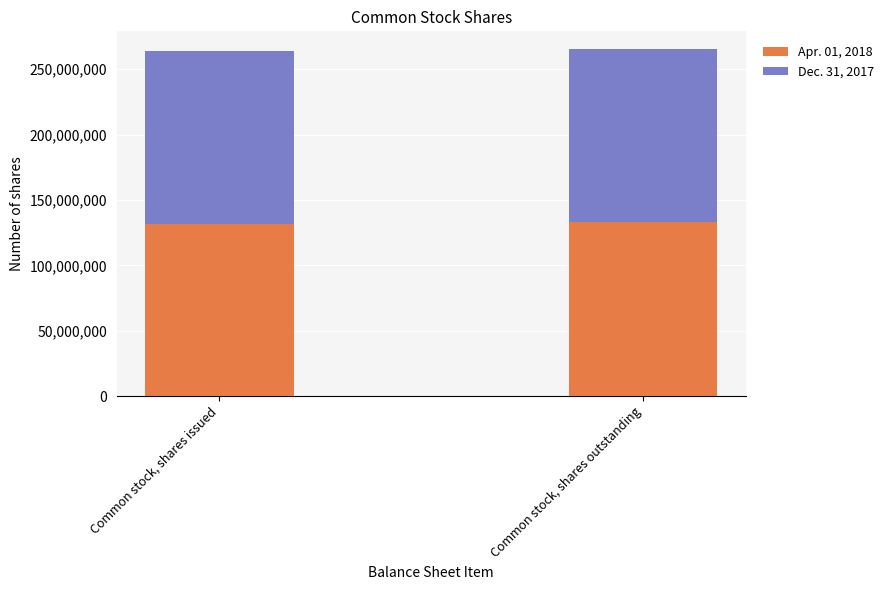

What is the sum of all Apr. 01, 2018 values?

264684392